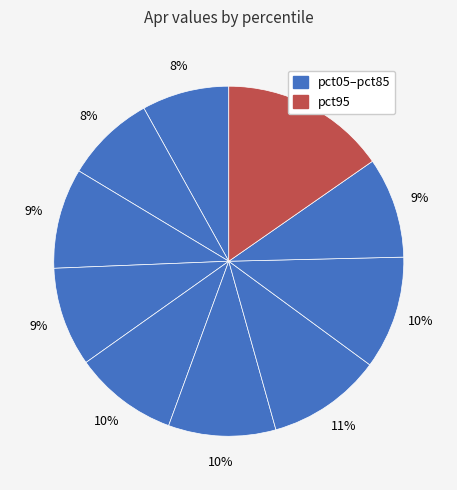

How many slices are in this pie chart?

10